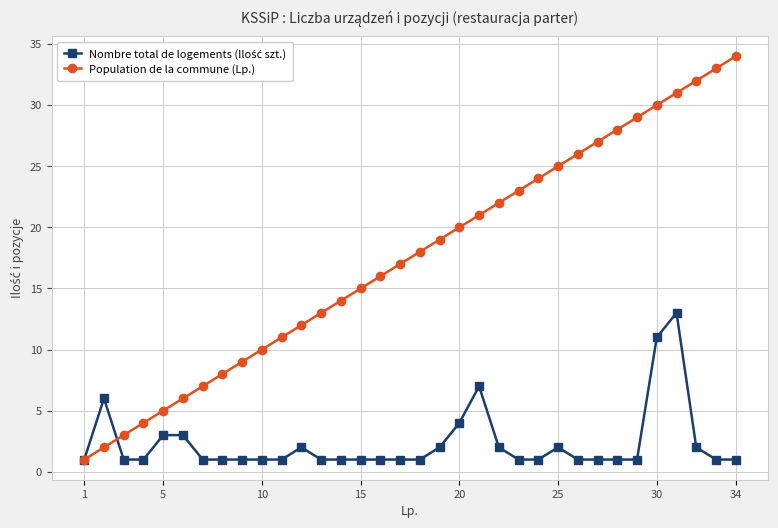

What is the highest value of the Population de la commune (Lp.) series?

34